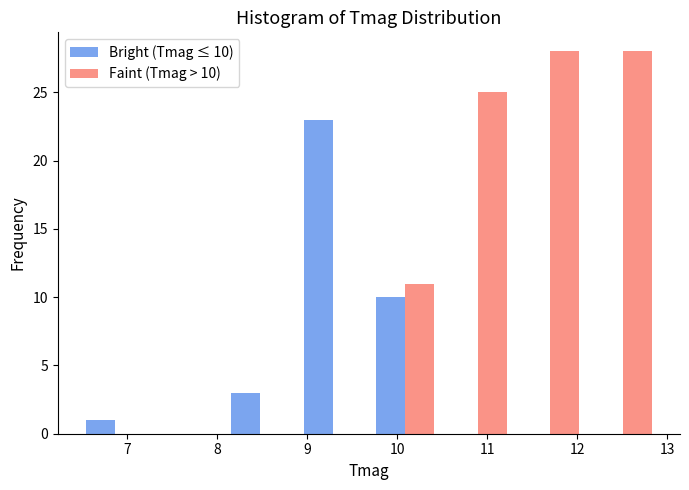

In the Bright (Tmag ≤ 10) series, which range on the x-axis has the tallest bar?

8.9 to 9.7